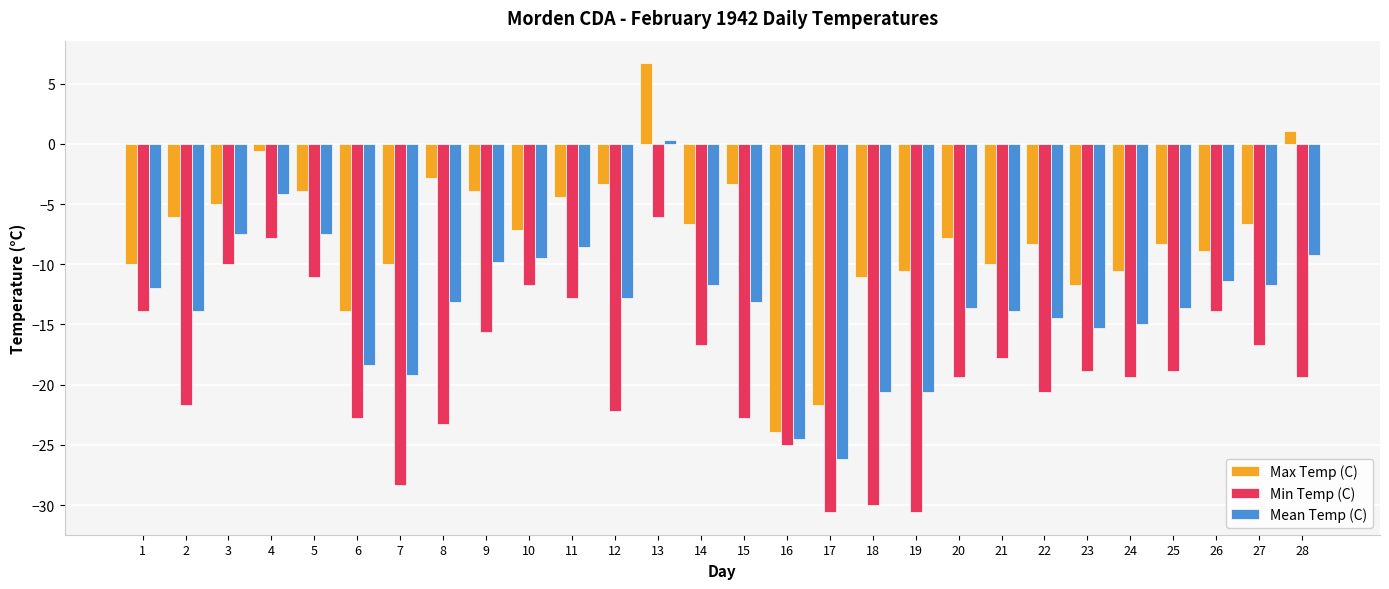

What is the difference between the Mean Temp (C) values at 1 and 21?

1.9